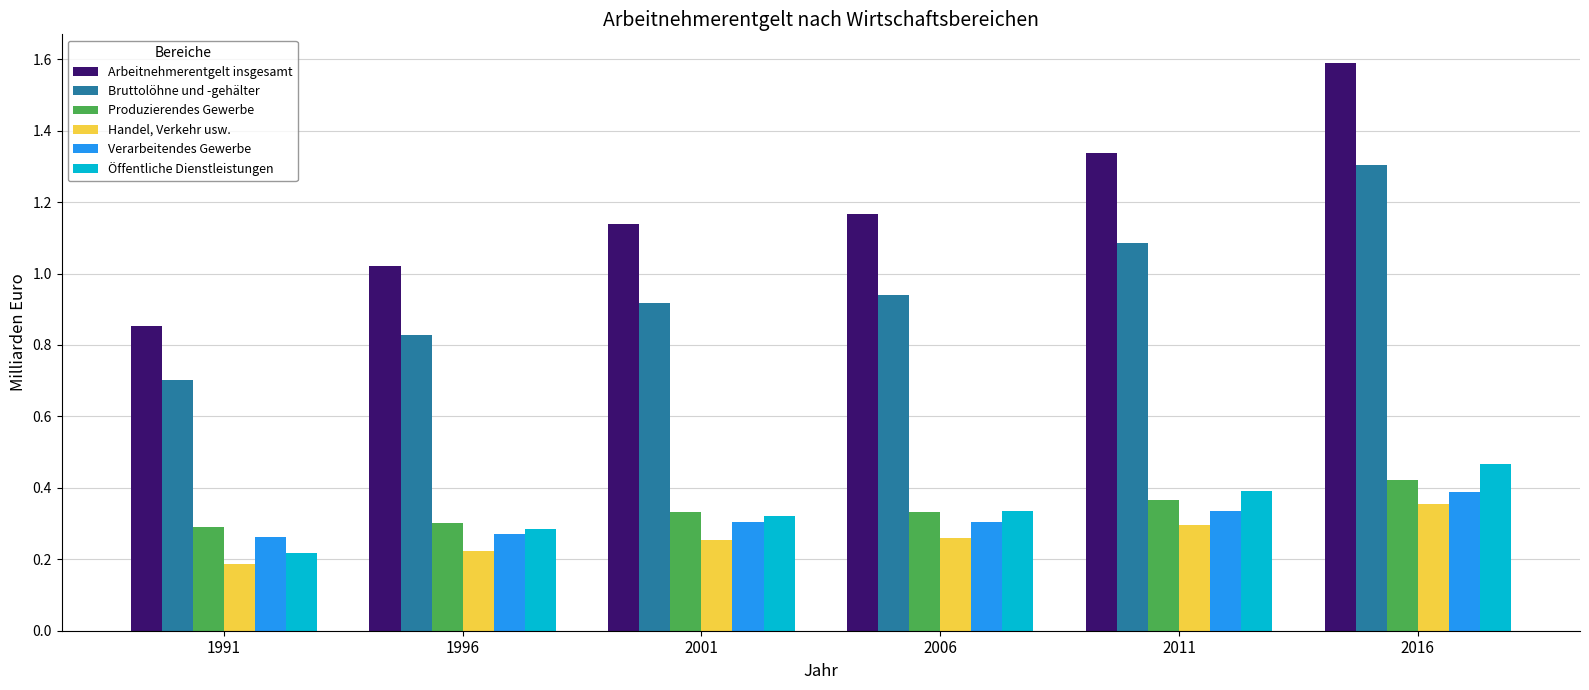

The Öffentliche Dienstleistungen series shows 0.4 at 2011. True or false?

True